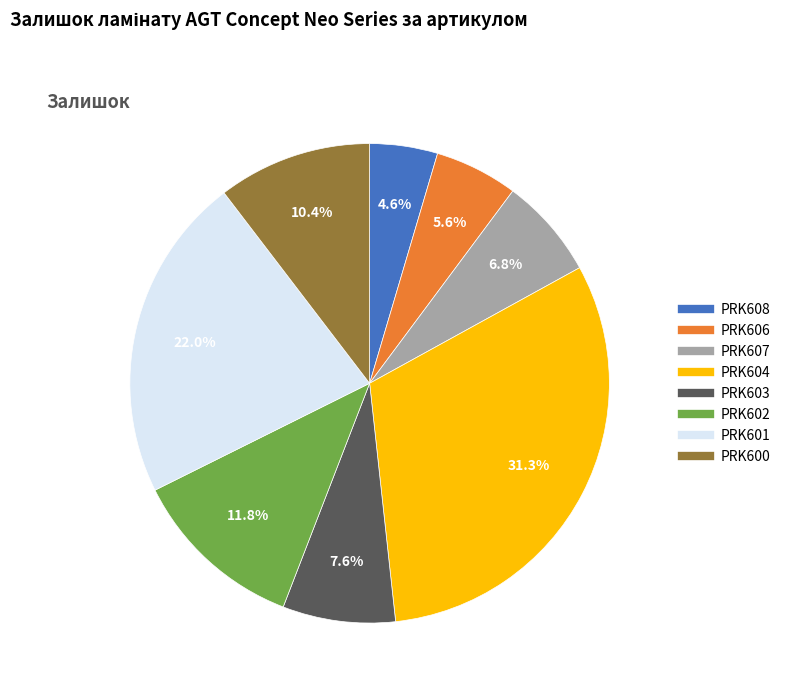

What percentage is the PRK603 slice, to the nearest percent?

8%